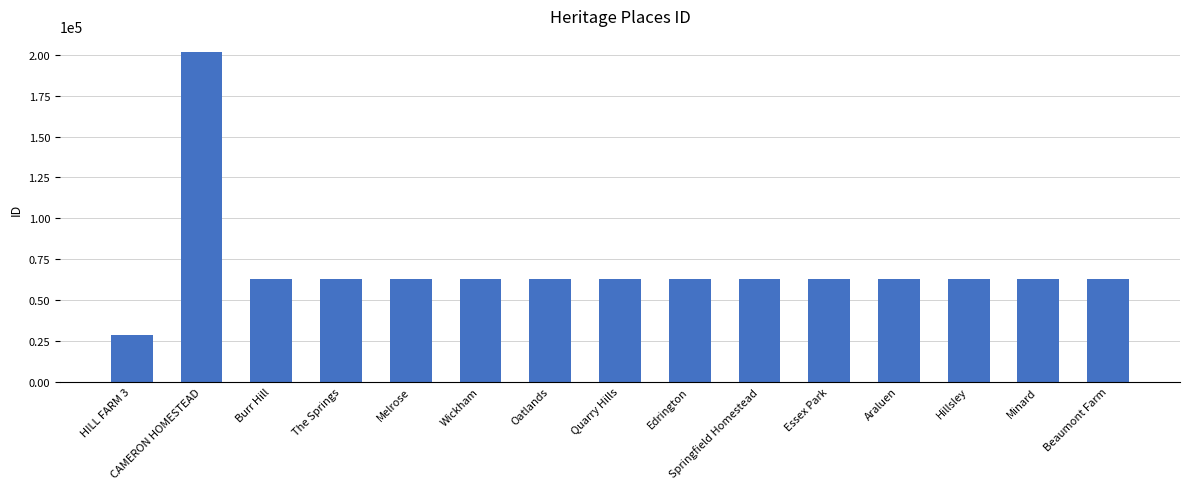

Are the bars grouped side by side (vs. stacked)?

No